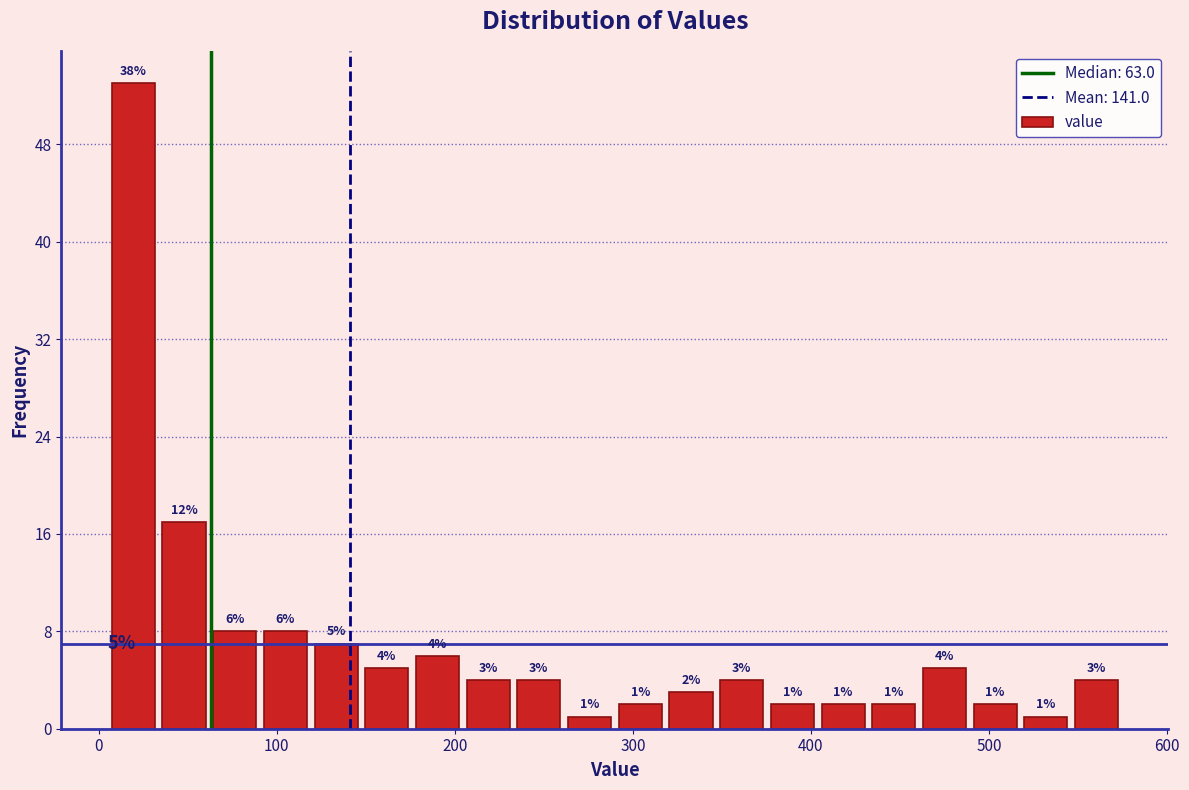

Read against the x-axis, roughly where is the centre of the tallest bar?

20